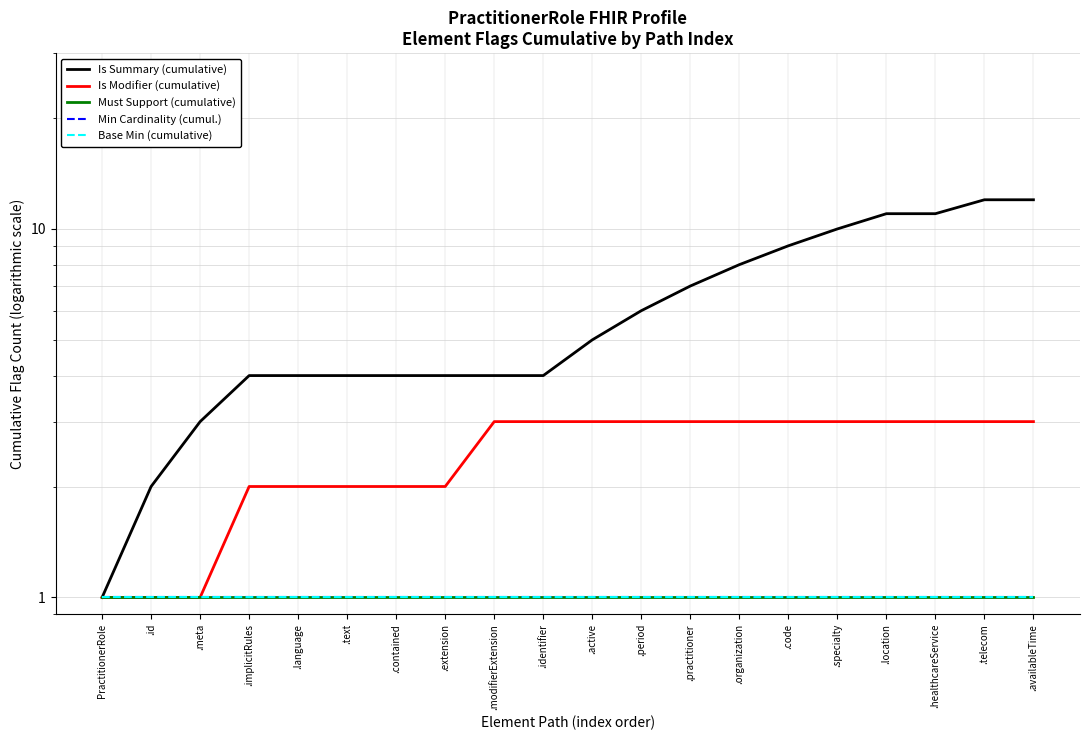

What is the difference between the highest and lowest values at .text?

3